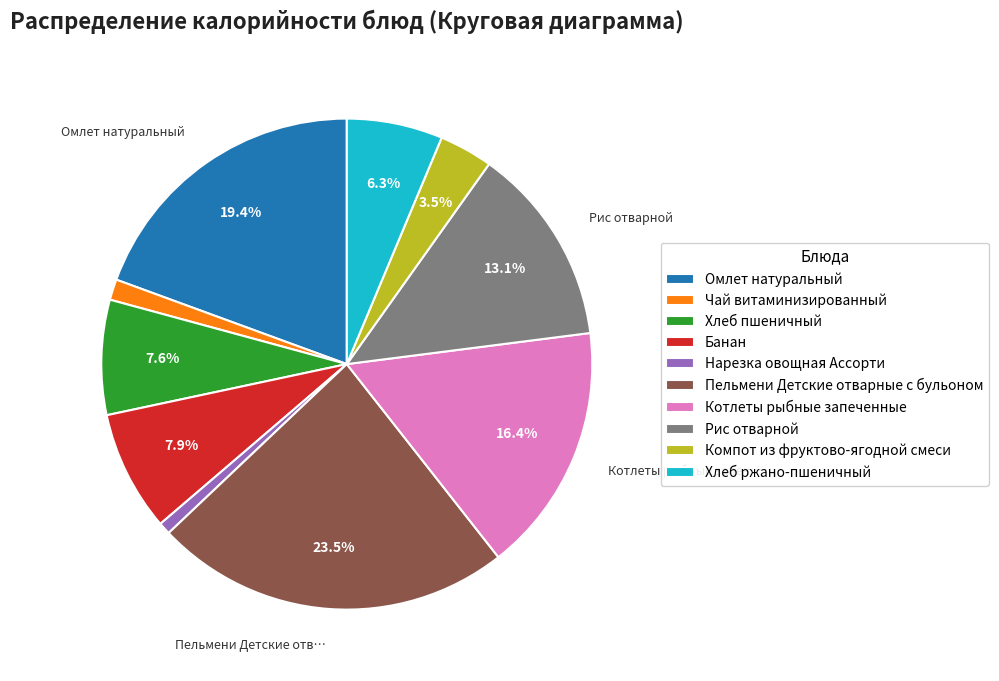

Is it true that Хлеб ржано-пшеничный is 1% of the pie?

False